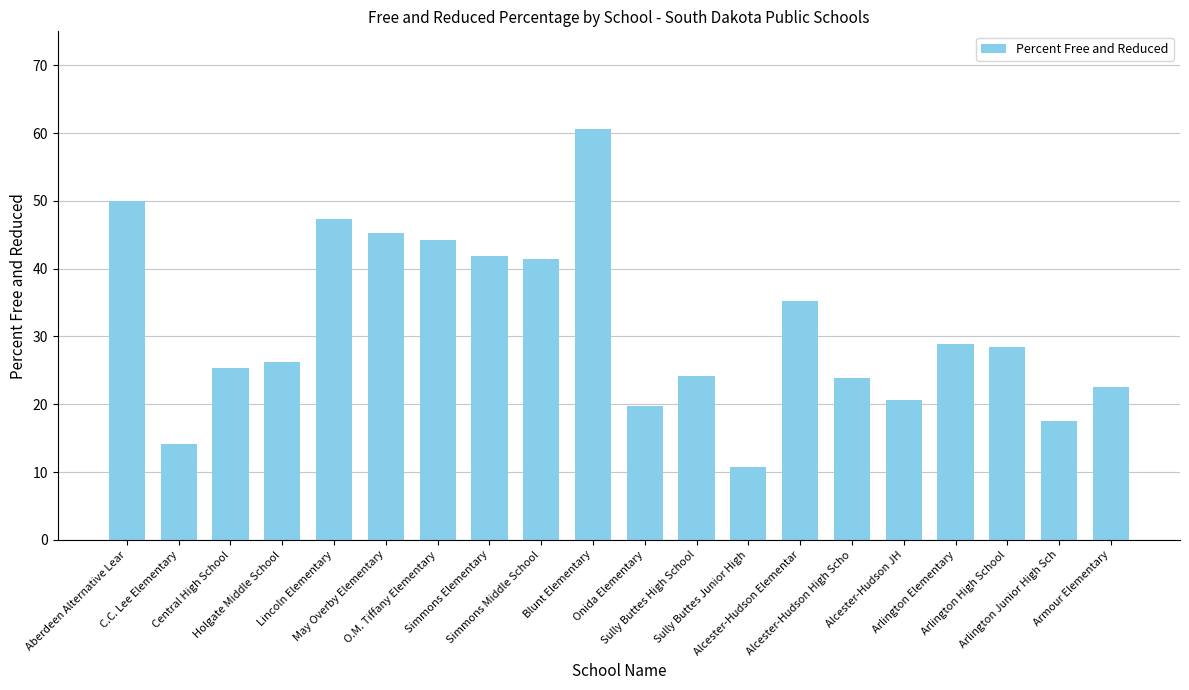

What is the sum of all values?

628.2